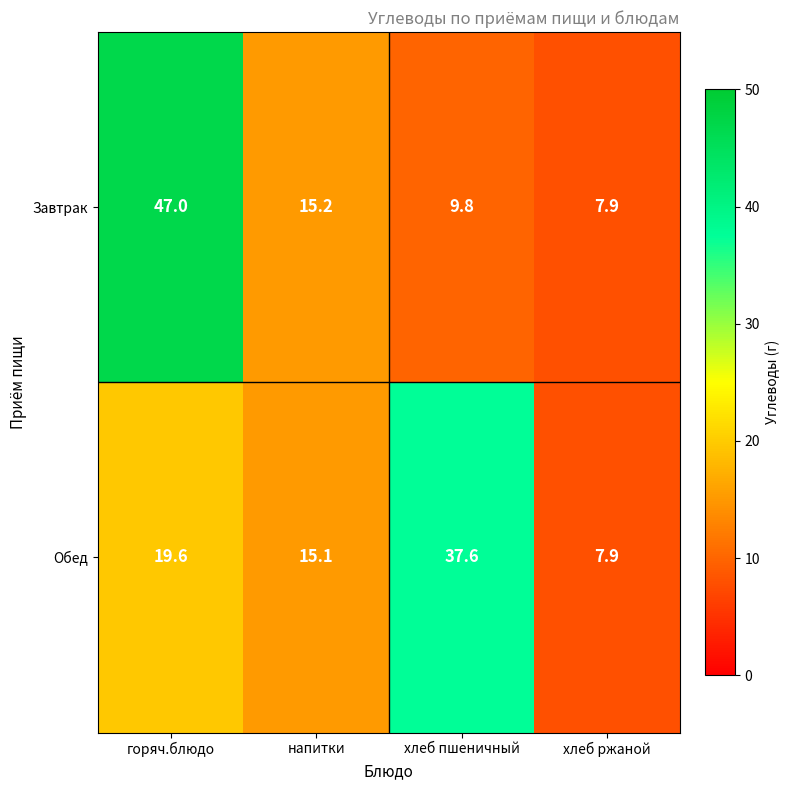

At which category is the sum across all series the highest?

горяч.блюдо